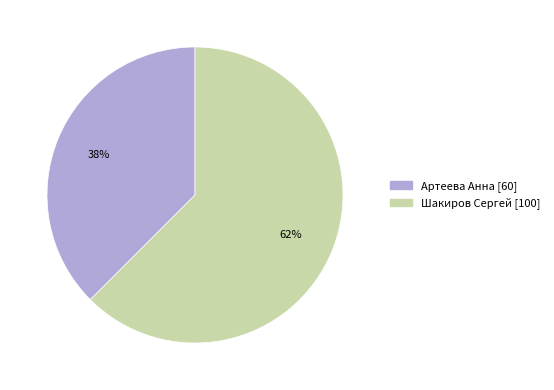

Which has a higher value, Артеева Анна [60] or Шакиров Сергей [100]?

Шакиров Сергей [100]